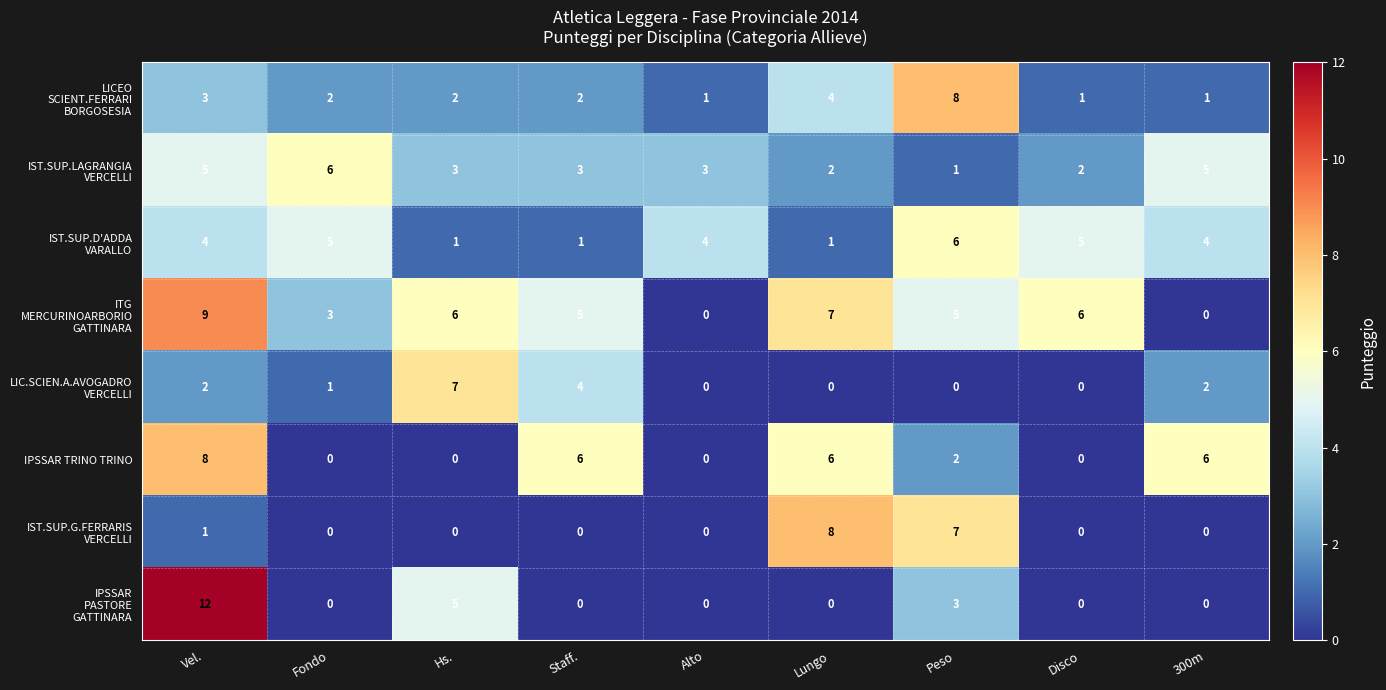

What is the maximum value shown in the chart?

12